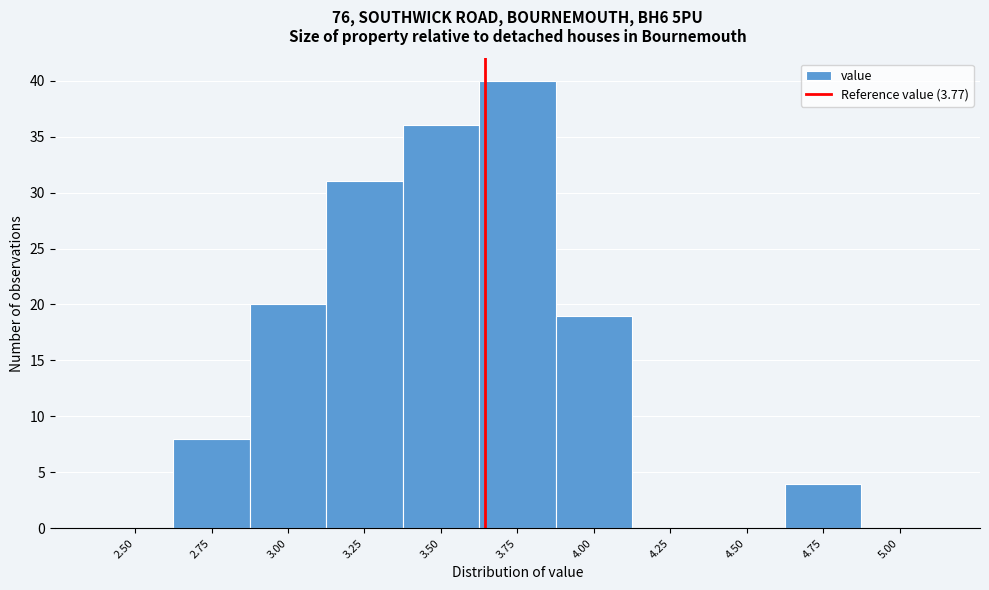

Reading right to left, list all the values displayed in this chart.

5.00=0	4.75=4	4.50=0	4.25=0	4.00=19	3.75=40	3.50=36	3.25=31	3.00=20	2.75=8	2.50=0